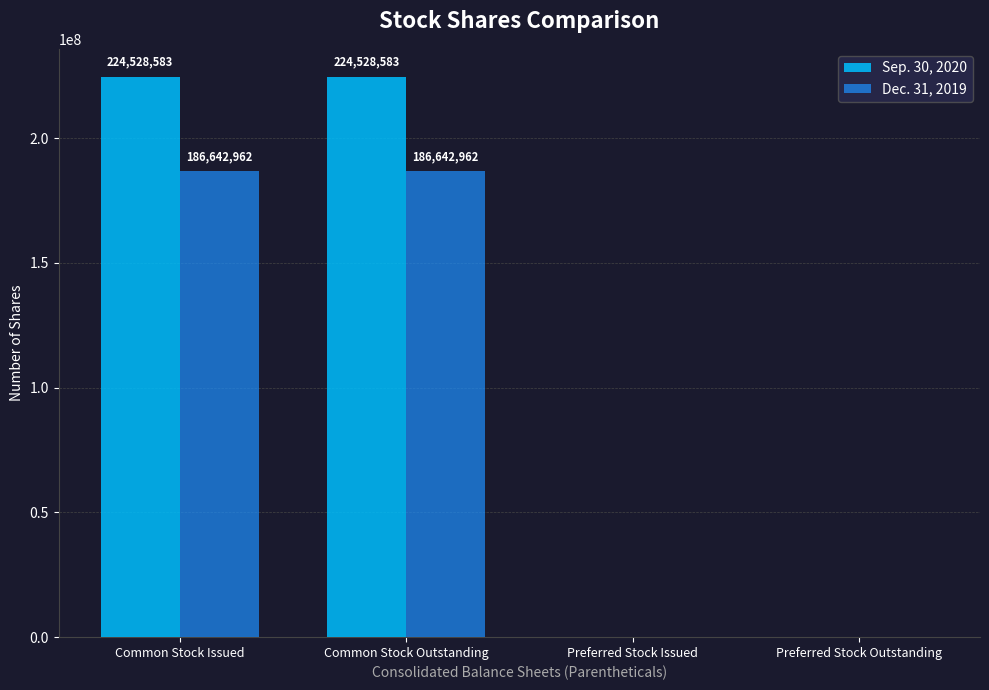

Does the chart contain stacked bars?

No